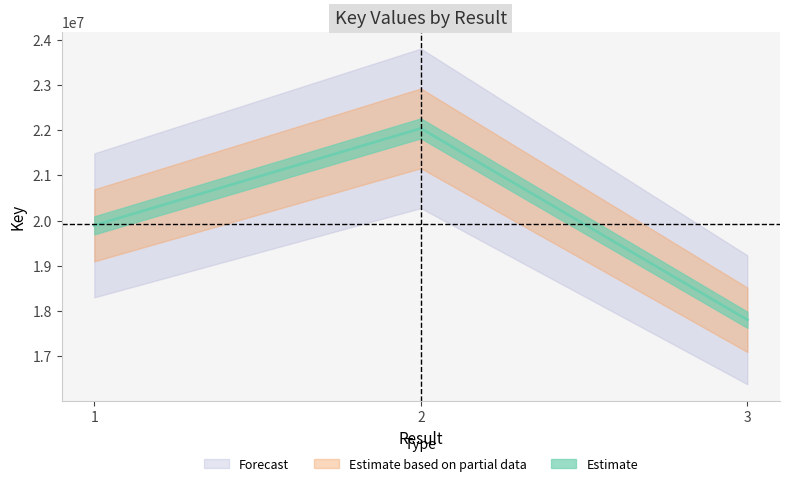

What is the ratio of the value at 1 to the value at 3?

1.1